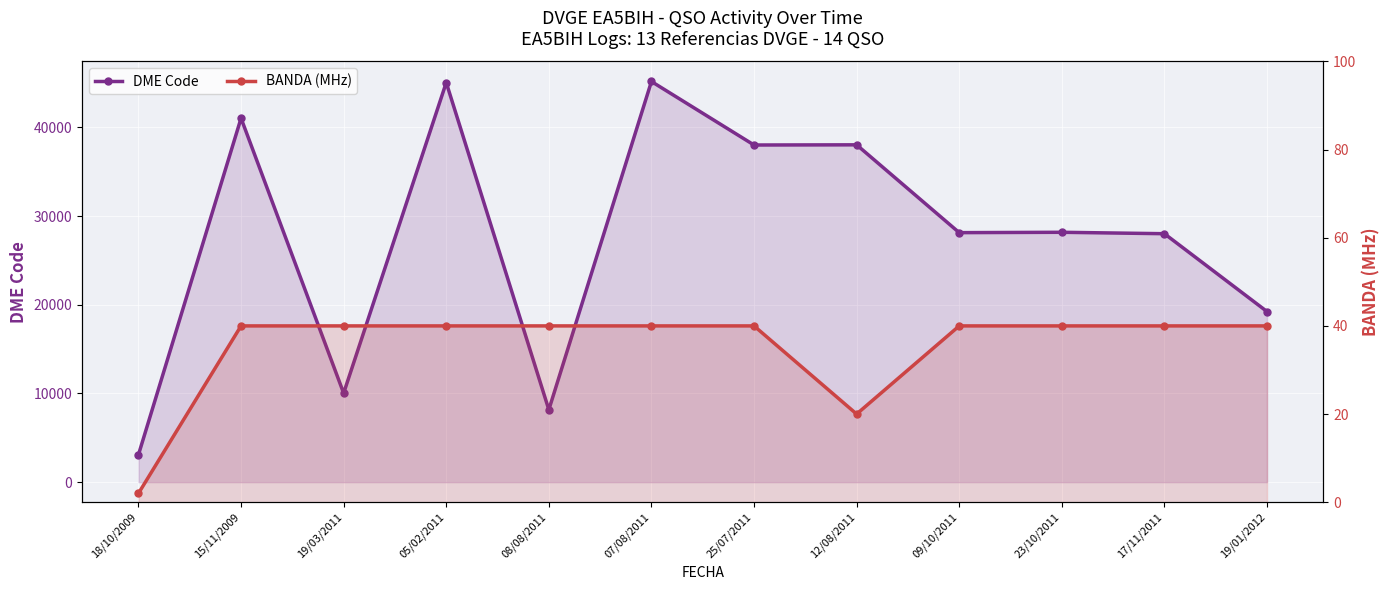

Reading left to right, what are all the values shown in this chart?

DME Code: 18/10/2009=3090	15/11/2009=41024	19/03/2011=10032	05/02/2011=45041	08/08/2011=8165	07/08/2011=45161	25/07/2011=38003	12/08/2011=38023	09/10/2011=28124	23/10/2011=28165	17/11/2011=28005	19/01/2012=19230
BANDA (MHz): 18/10/2009=2	15/11/2009=40	19/03/2011=40	05/02/2011=40	08/08/2011=40	07/08/2011=40	25/07/2011=40	12/08/2011=20	09/10/2011=40	23/10/2011=40	17/11/2011=40	19/01/2012=40